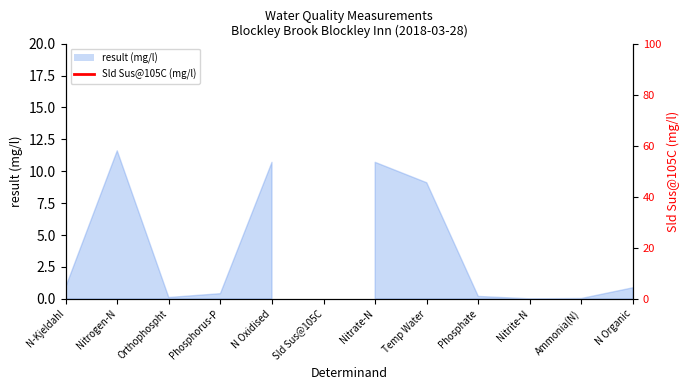

What is the label of the 7th point from the left?

Nitrate-N